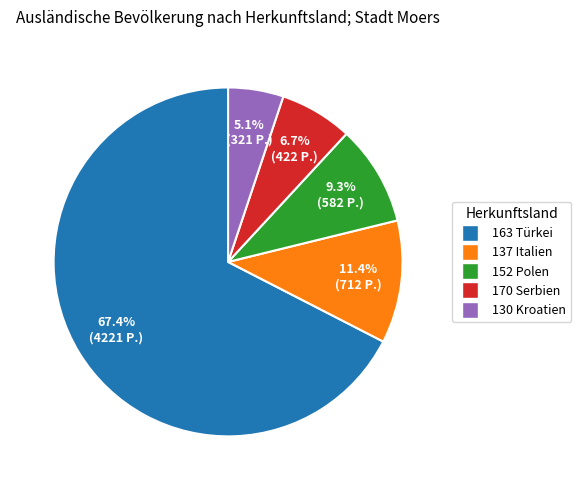

Rank the categories by value from highest to lowest.

163 Türkei, 137 Italien, 152 Polen, 170 Serbien, 130 Kroatien